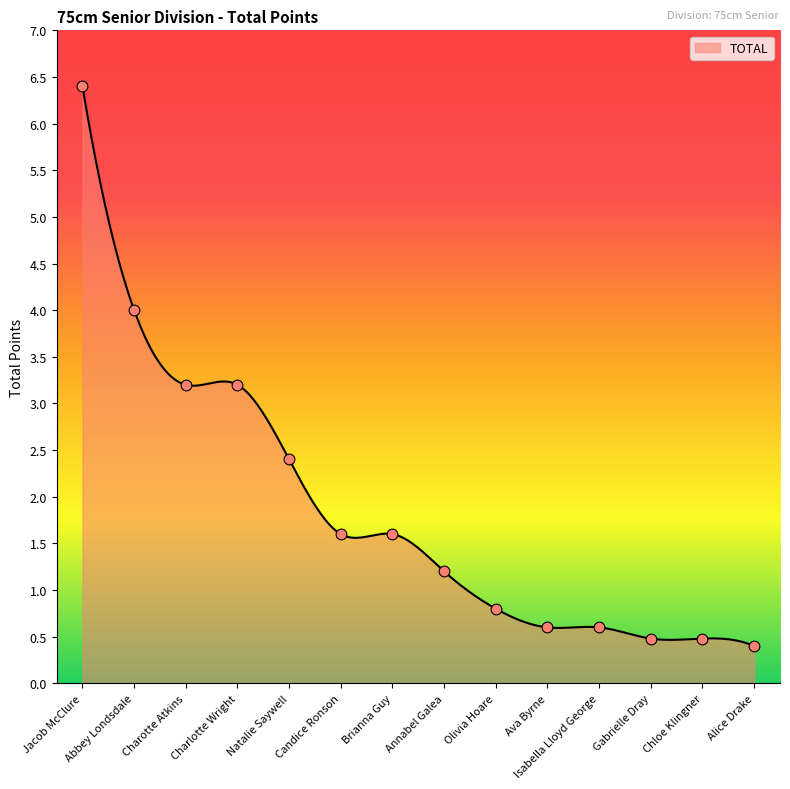

What is the smallest value displayed?

0.4